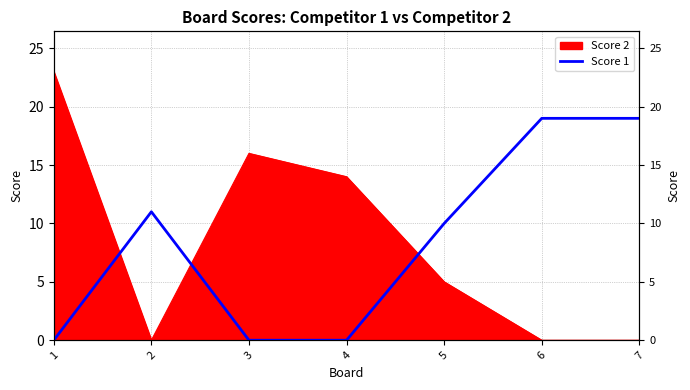

What is the sum of all values?

59